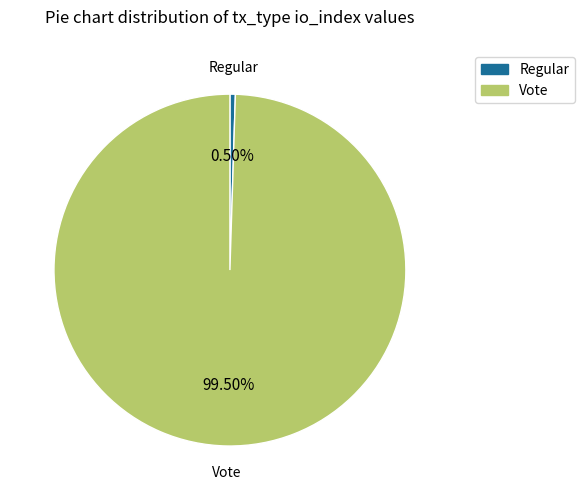

To the nearest percent, what is the average slice percentage?

50%